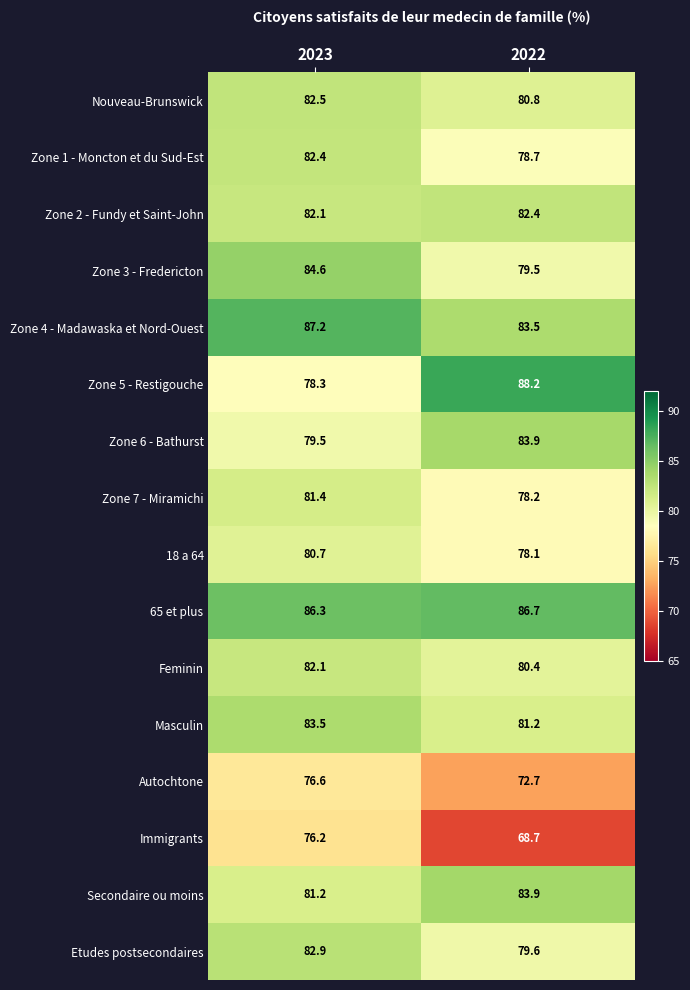

What is the maximum value for Masculin?

83.5